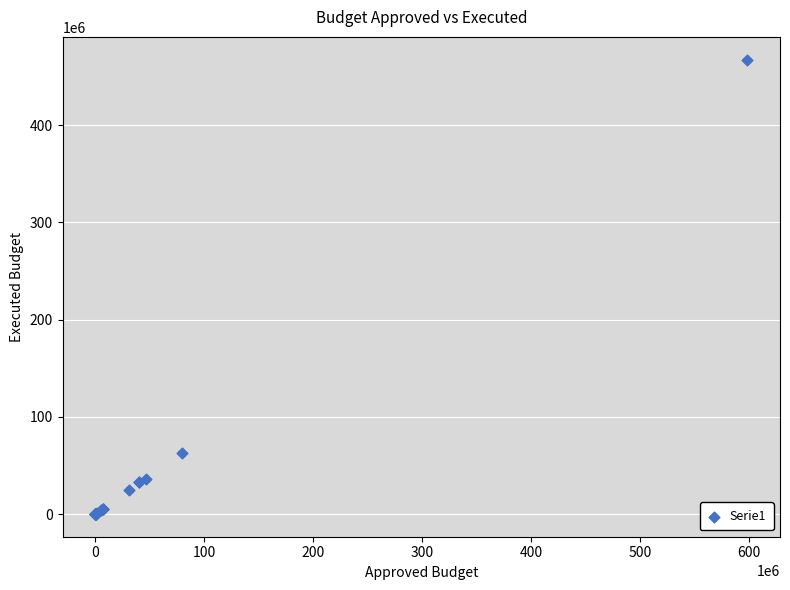

What Y value in the scatter plot is closest to 233690604?

62271707.8